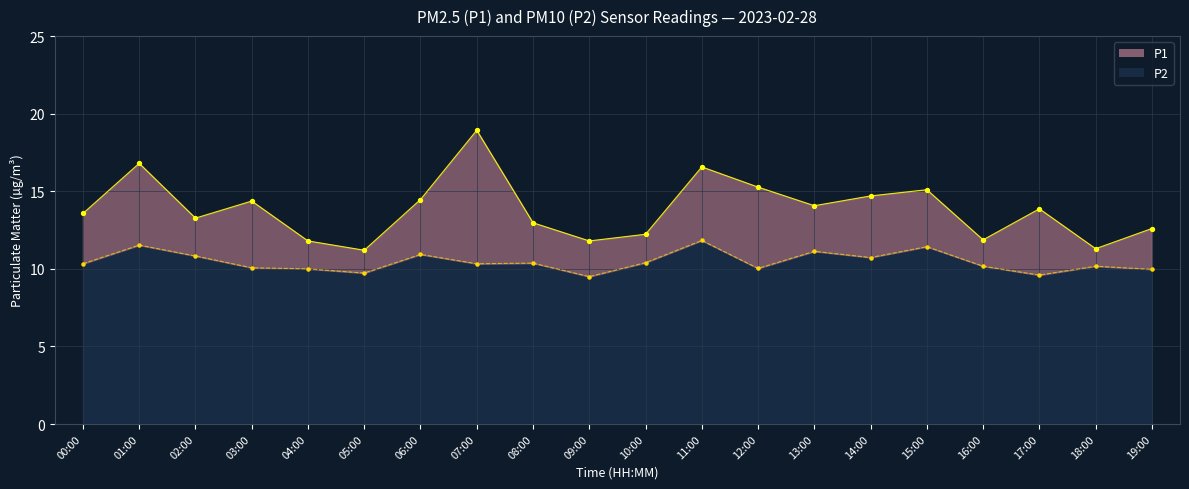

Which series contains the lowest Y value?

P2